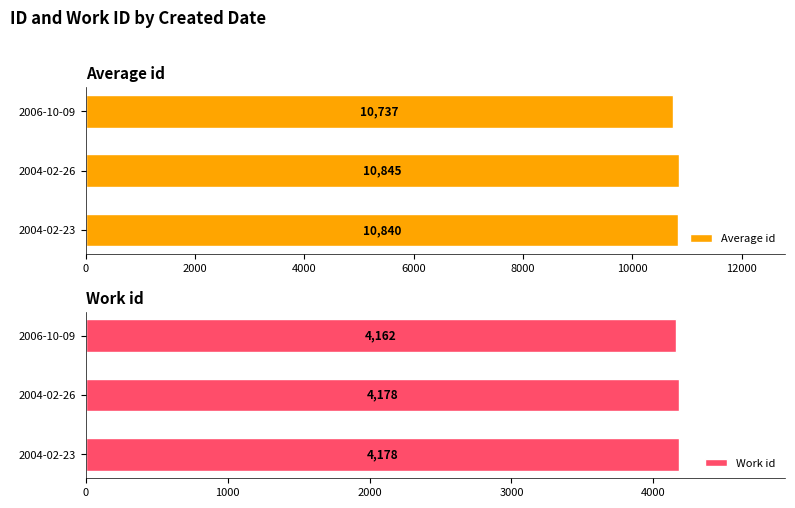

Reading left to right, list all the values displayed in this chart.

Average id: 10840.5	10845.2	10737.0
Work id: 4178.0	4178.0	4162.0